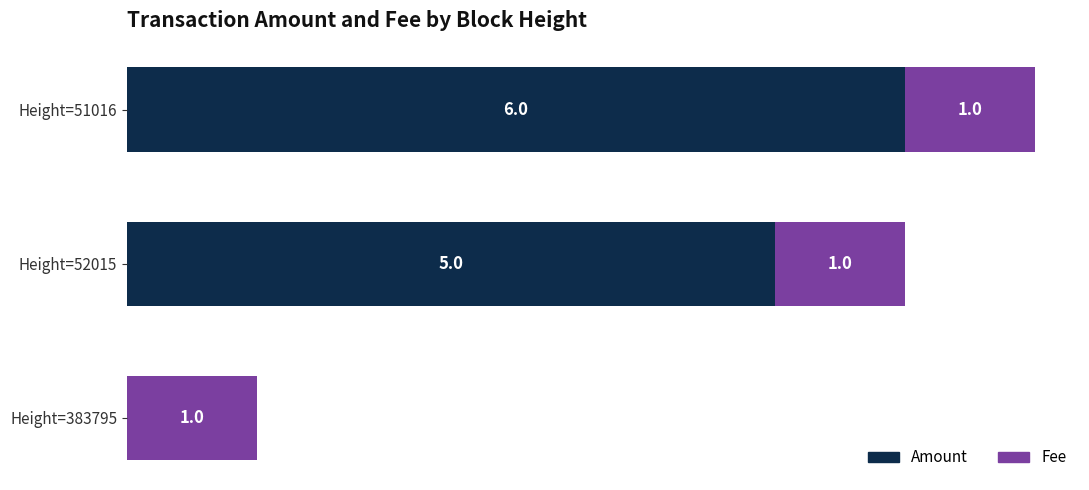

At which category is the sum across all series the highest?

Height=51016